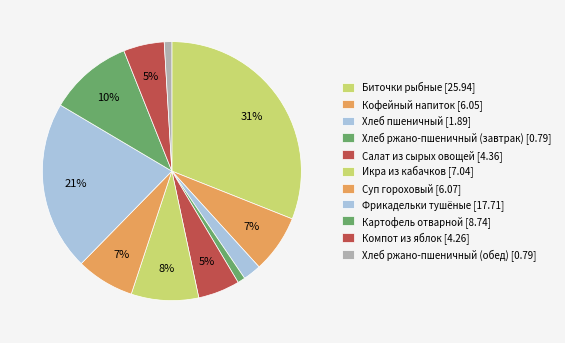

To the nearest percent, what is the difference between the Биточки рыбные and Компот из яблок slice percentages?

26%